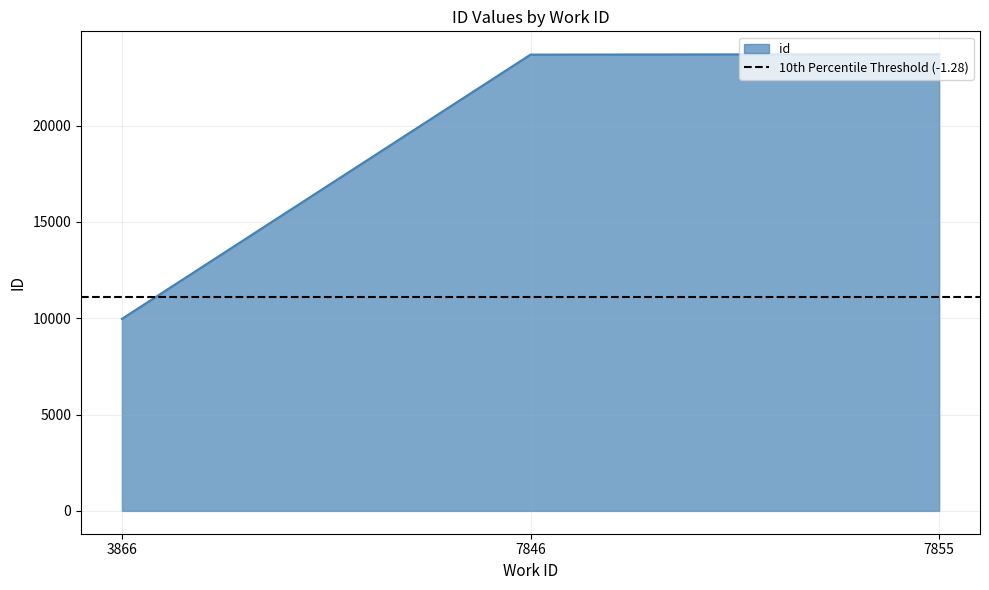

How many series are shown in this chart?

1